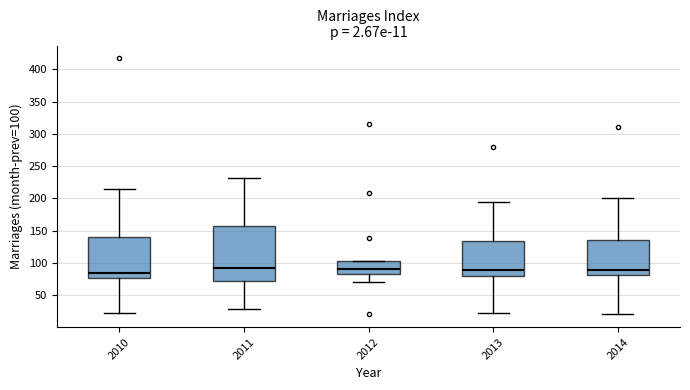

Which box is the tallest, from its lower edge to its upper edge?

2011